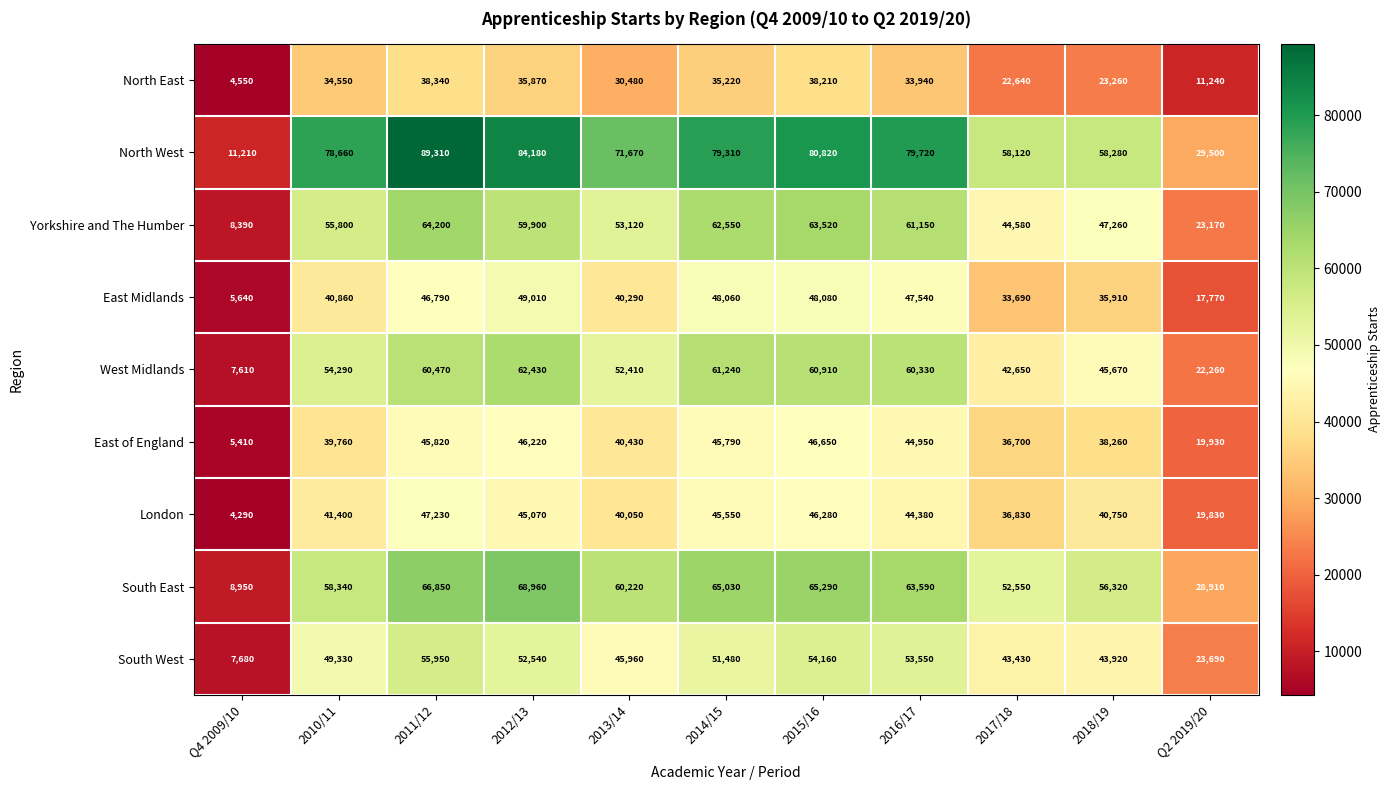

What is the spread (max minus min) of values at 2018/19?

35020